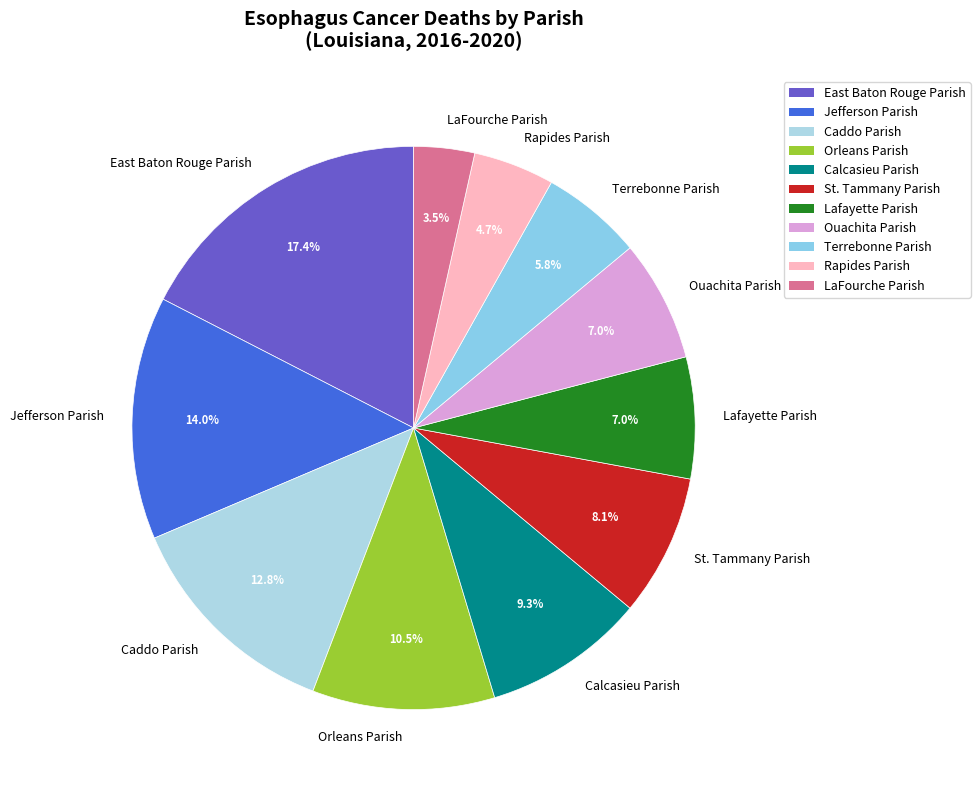

Do Lafayette Parish and Ouachita Parish together represent more than half of the pie?

No